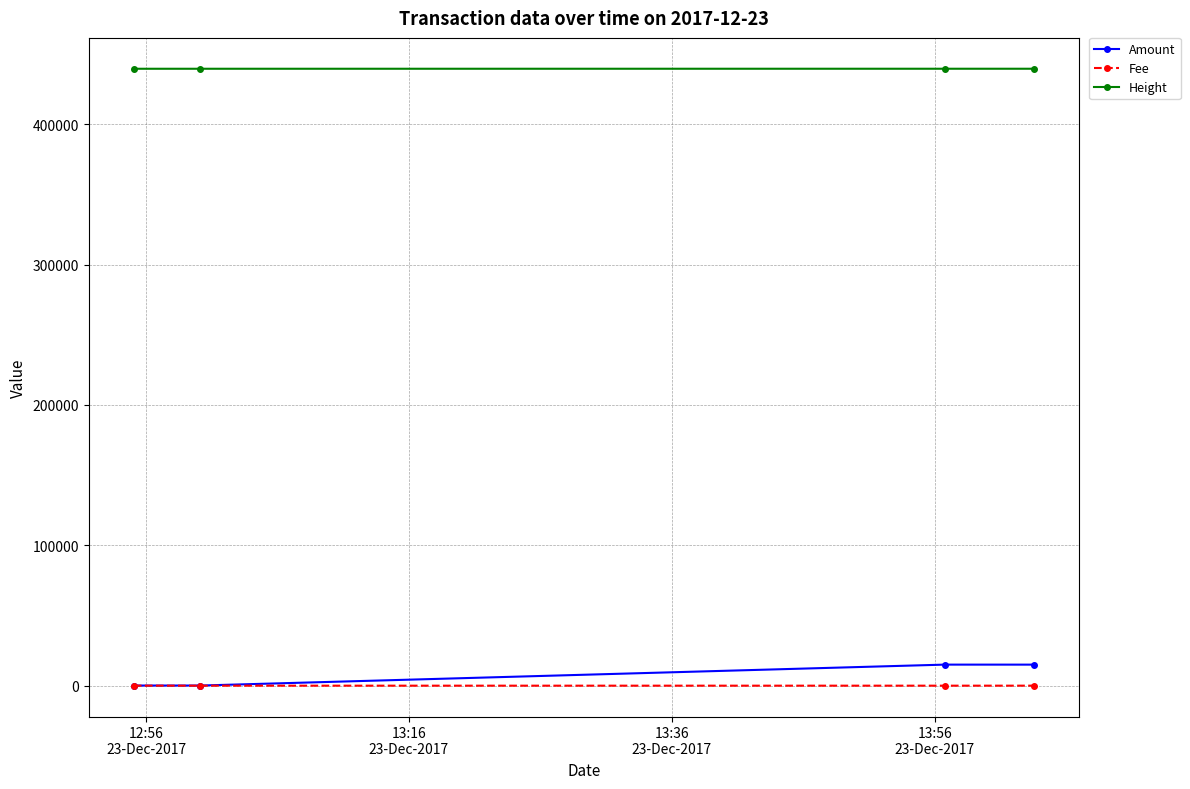

At how many categories does at least one series exceed 28723?

4